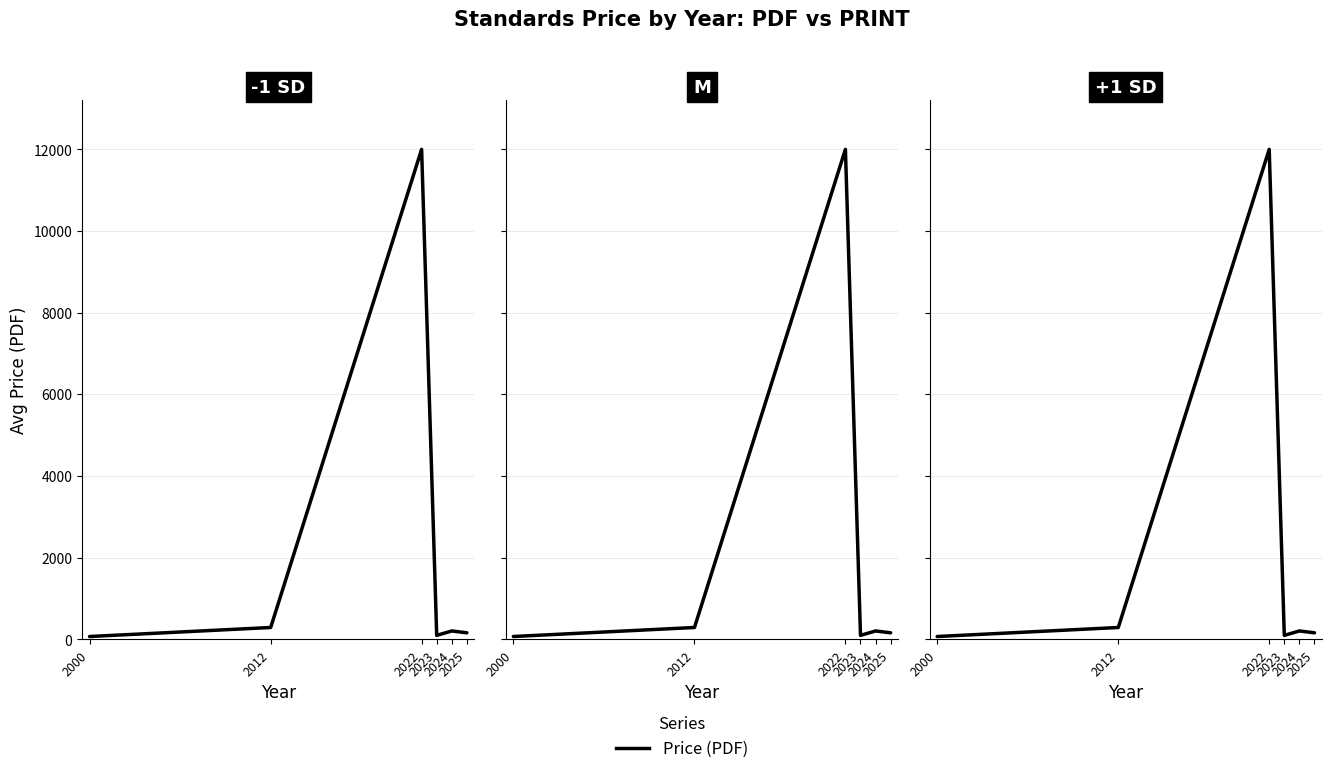

Which has a higher value, 2012 or 2024?

2012